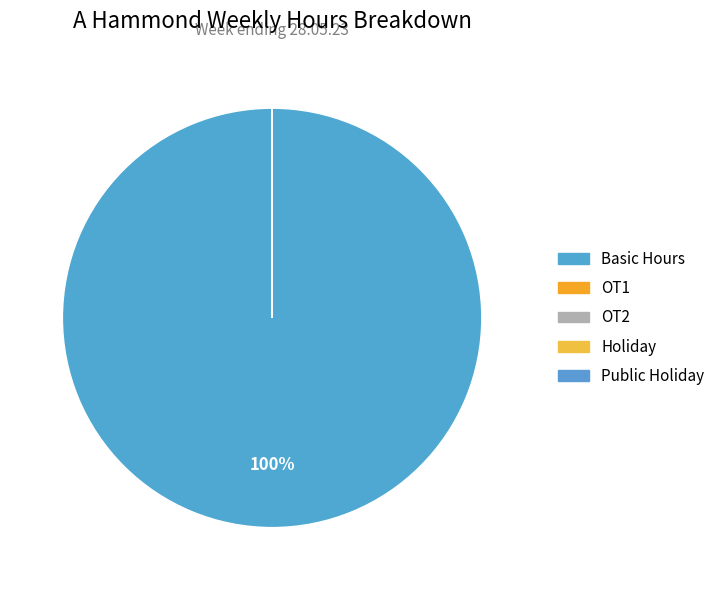

Is it true that Holiday is 14% of the pie?

False